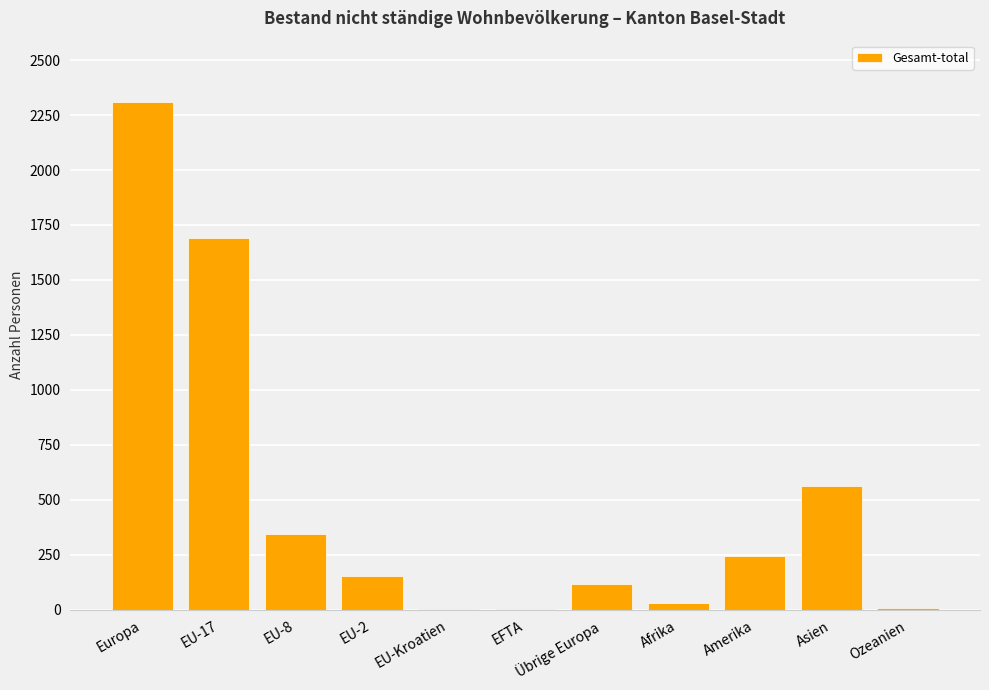

What is the greatest value displayed?

2311